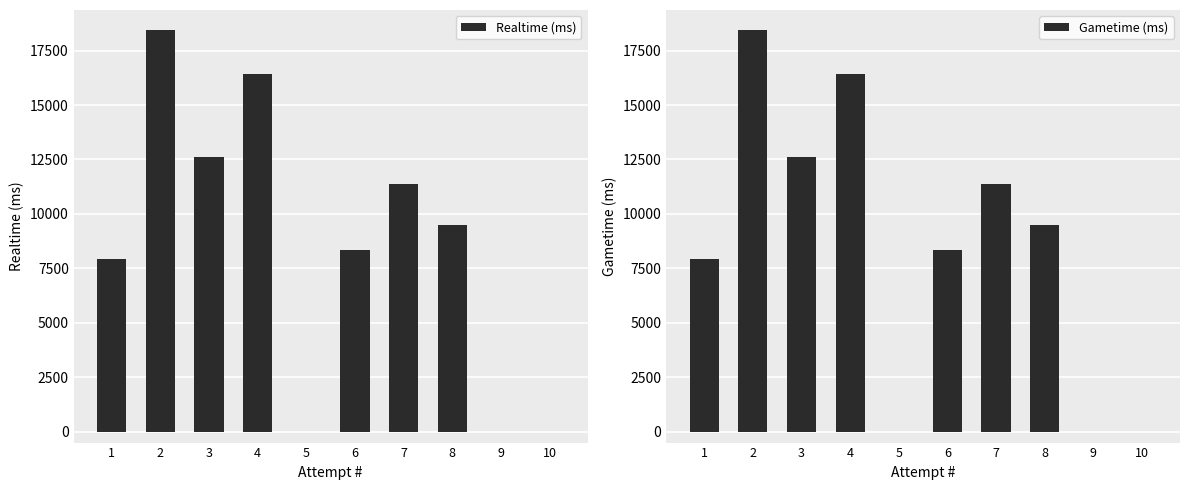

The value of Gametime (ms) at 9 is -9594. True or false?

False